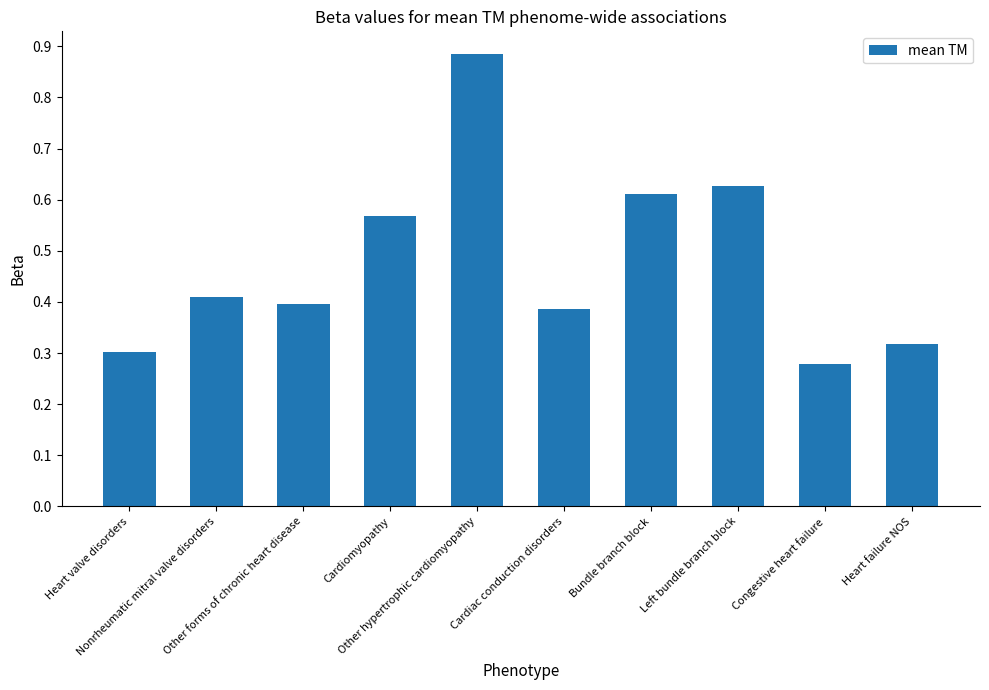

What is the label of the 10th bar from the left?

Heart failure NOS